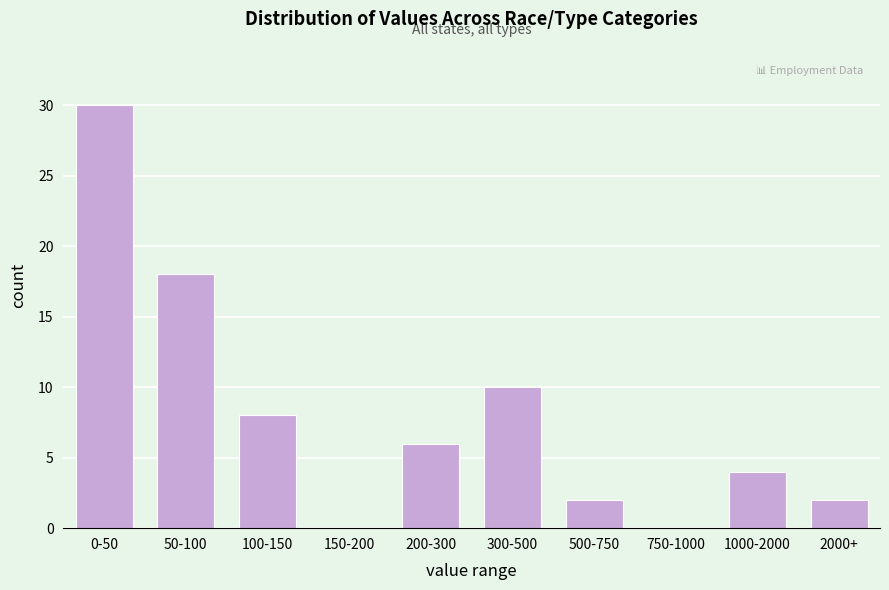

Reading right to left, list all the values displayed in this chart.

2000+=2	1000-2000=4	750-1000=0	500-750=2	300-500=10	200-300=6	150-200=0	100-150=8	50-100=18	0-50=30